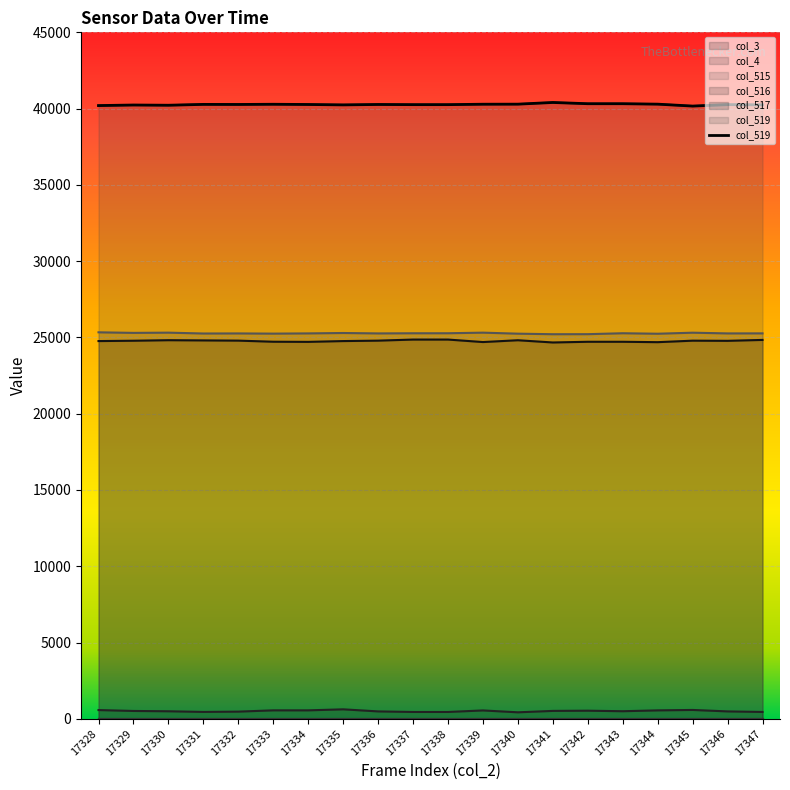

What is the difference between the highest and lowest values at 17347?

39796